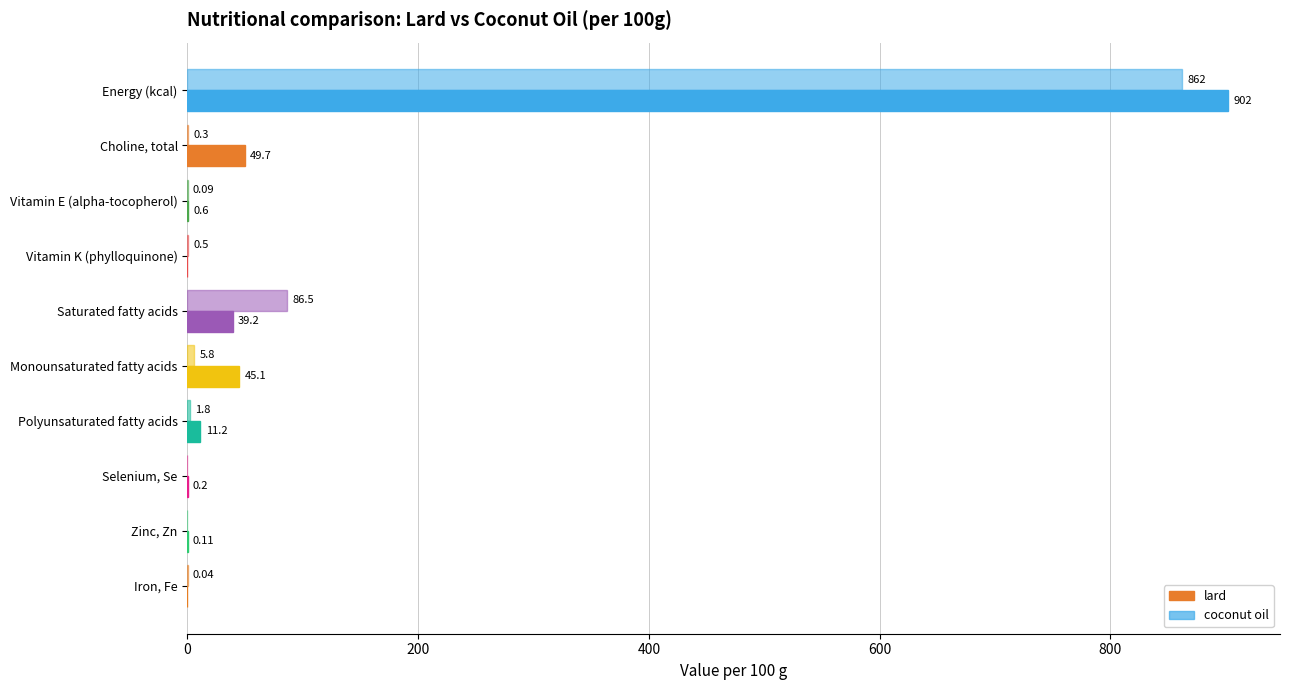

Rank the series by their average value, from highest to lowest.

lard, coconut oil